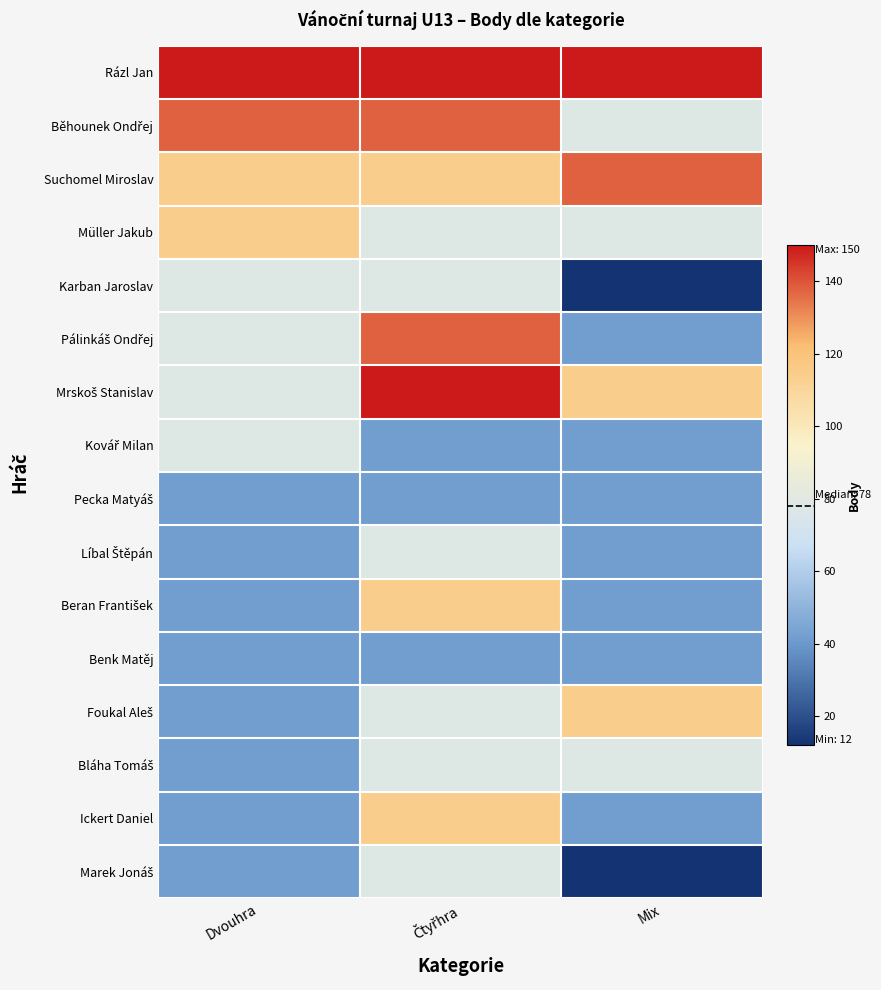

How many data points does each series have?

3